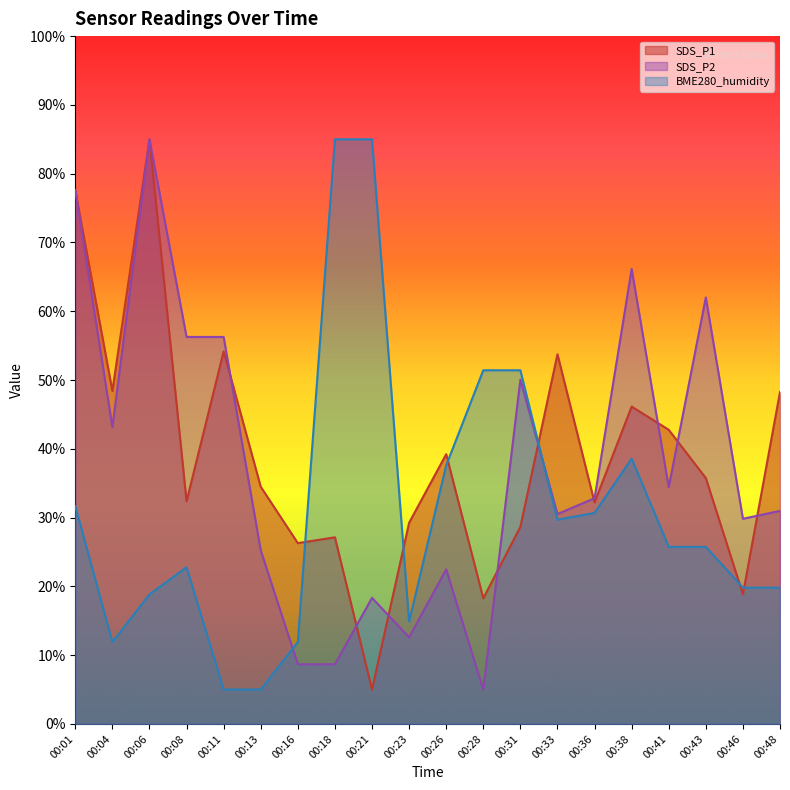

What is the value of the SDS_P1 point at the 12th from the left?

18.3